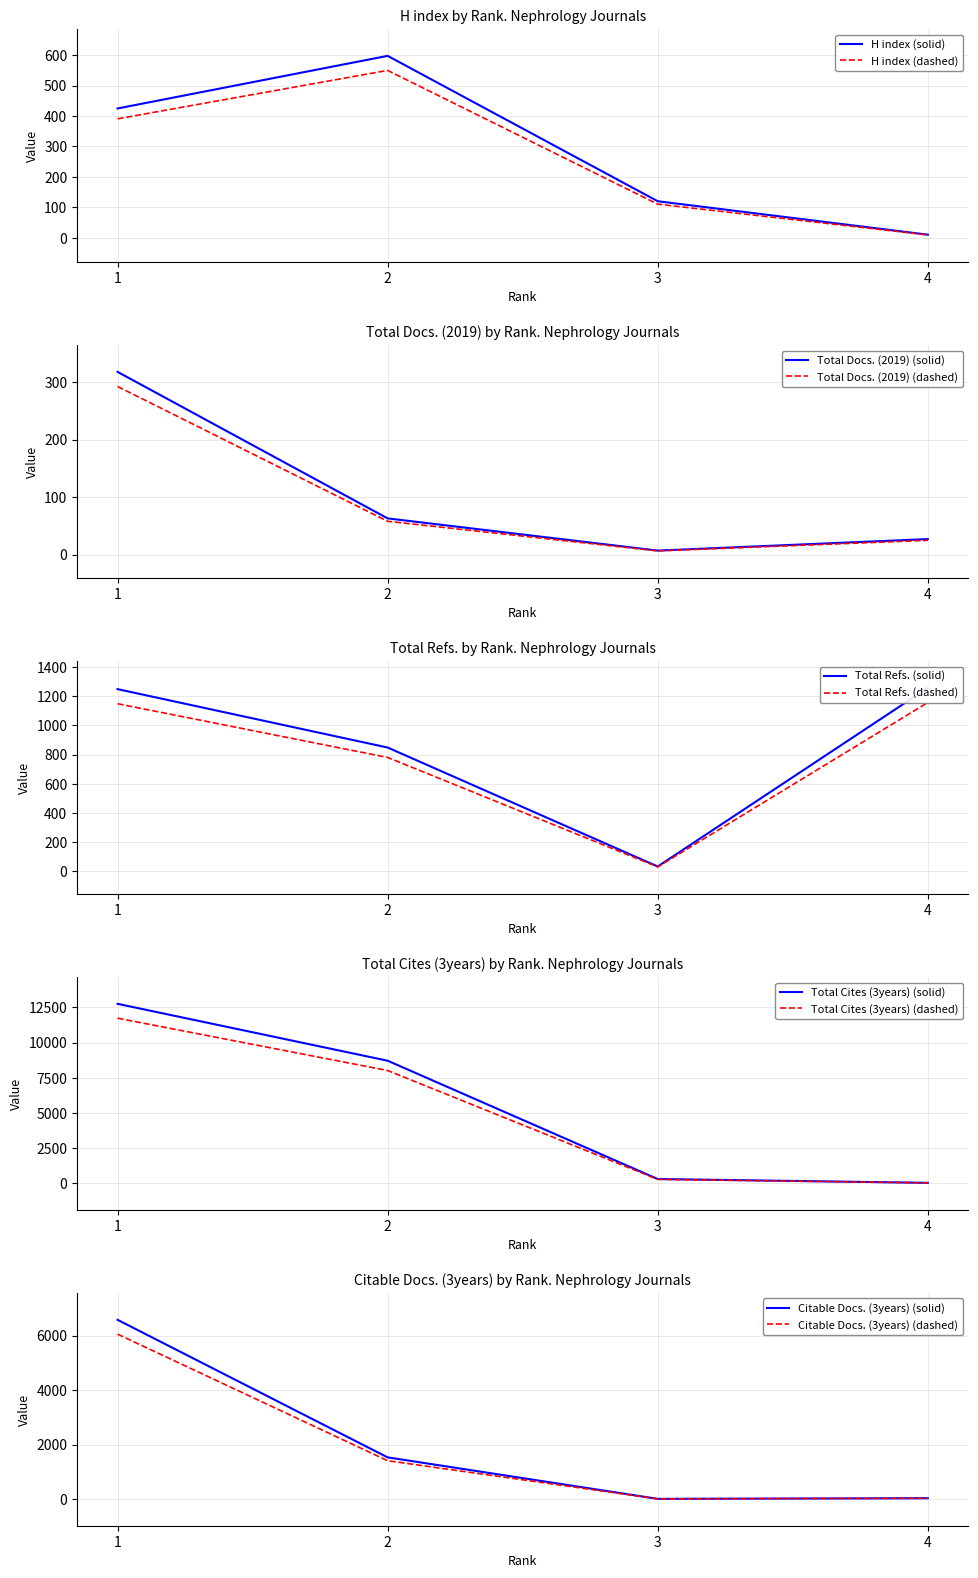

What is the difference between the Citable Docs. (3years) values at 3 and 4?

21.2